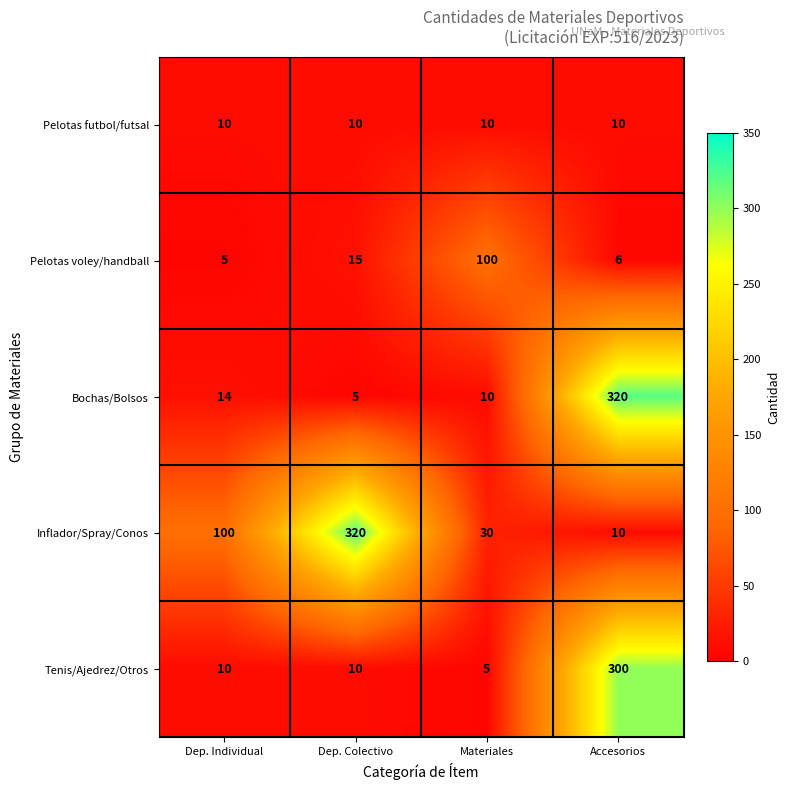

What is the lowest value of the Tenis/Ajedrez/Otros series?

5